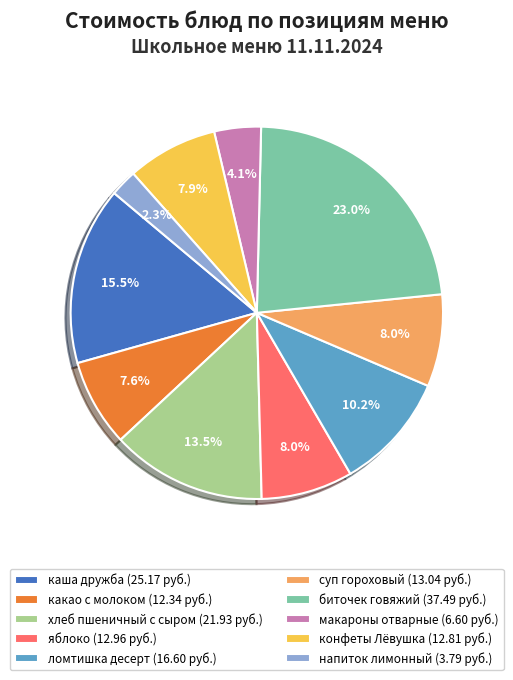

Is there any slice that represents more than half of the pie?

No